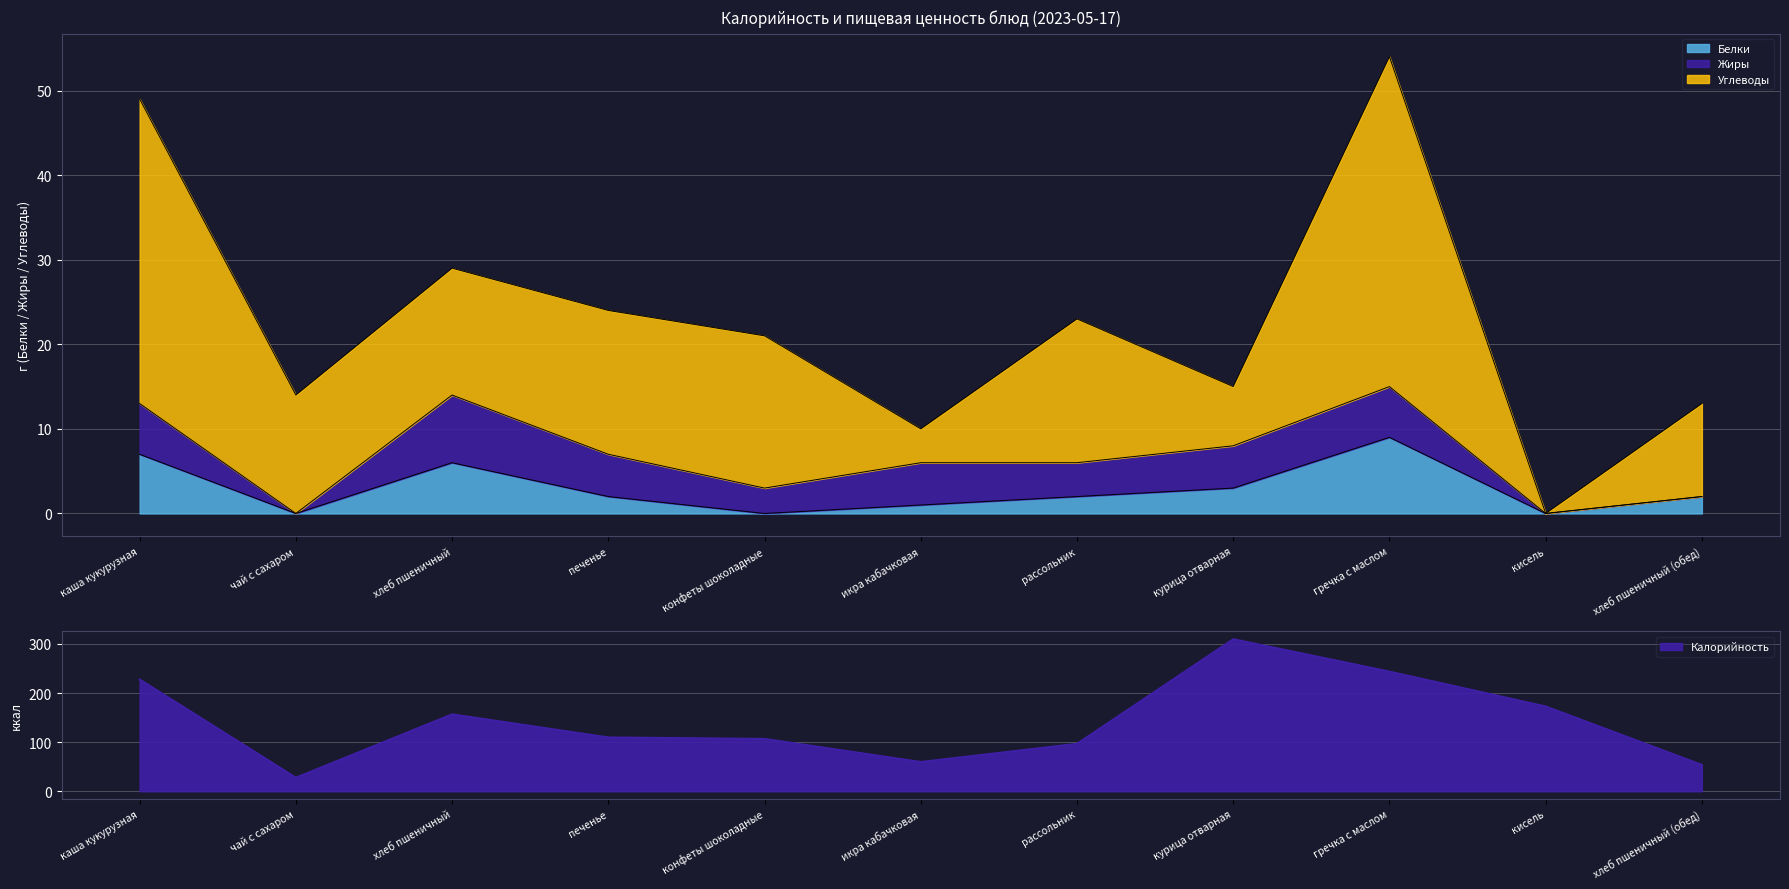

What is the highest value of the Белки series?

9